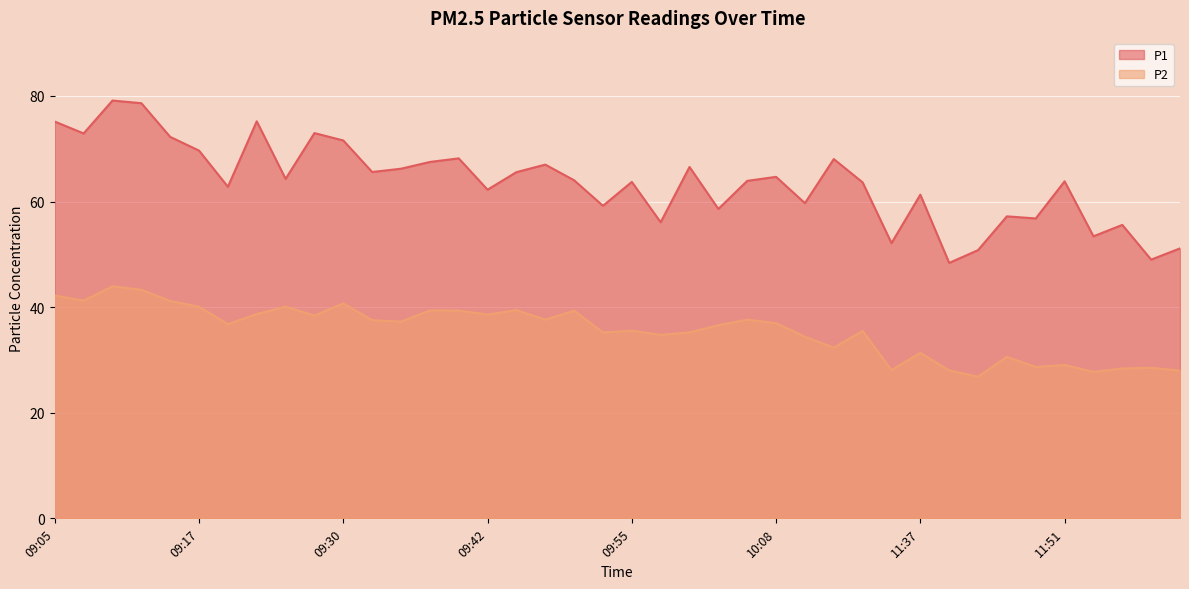

Is it true that P2 equals 35.2 at 10:01?

True